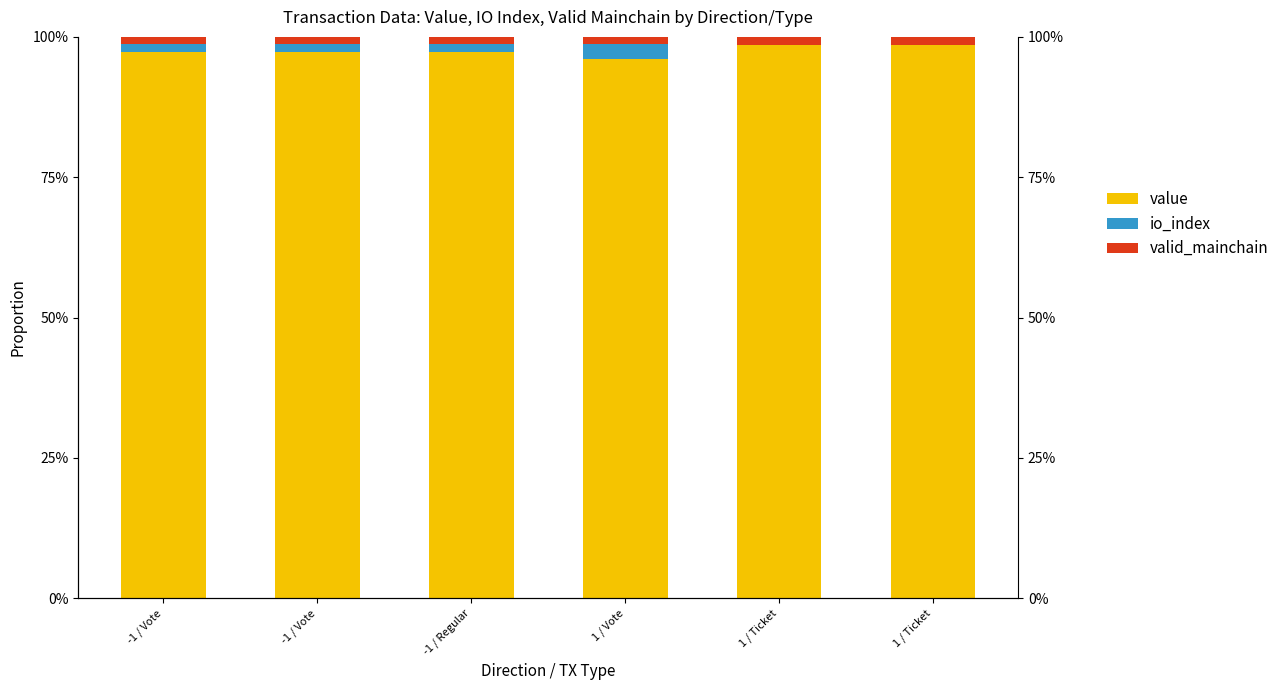

At -1 / Vote, list the series in order from smallest to largest.

valid_mainchain, io_index, value